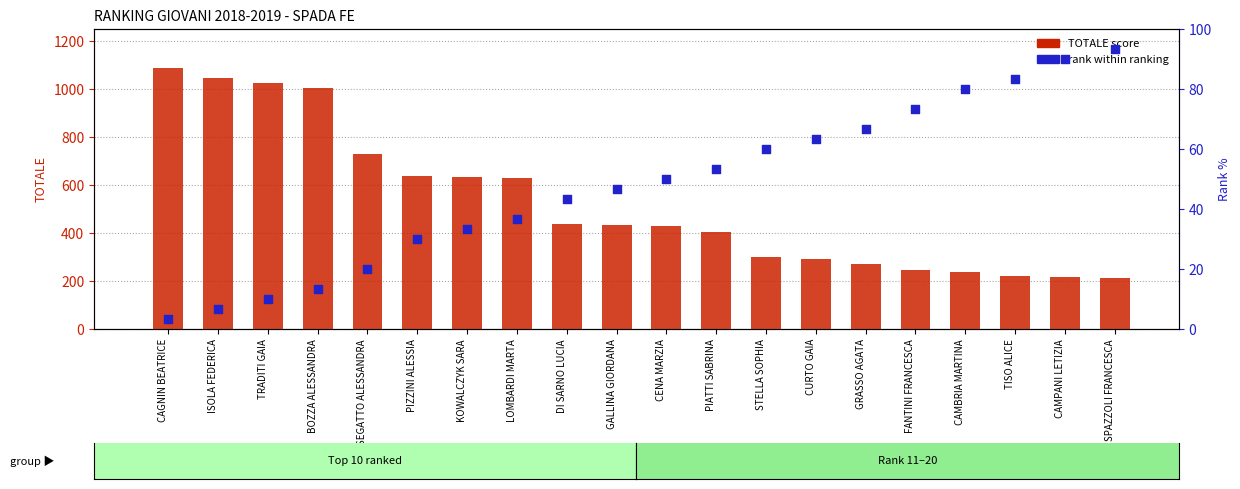

Which series reaches the minimum Y coordinate?

rank within ranking